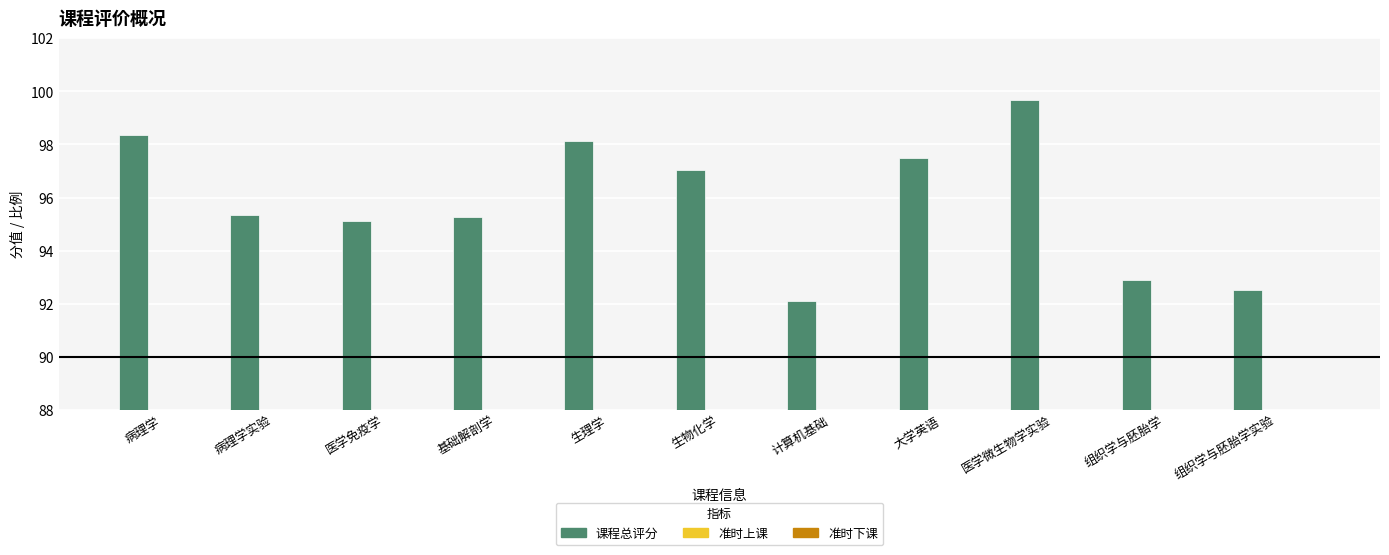

What is the sum of the 准时下课 values at 大学英语 and 组织学与胚胎学实验?

2.0